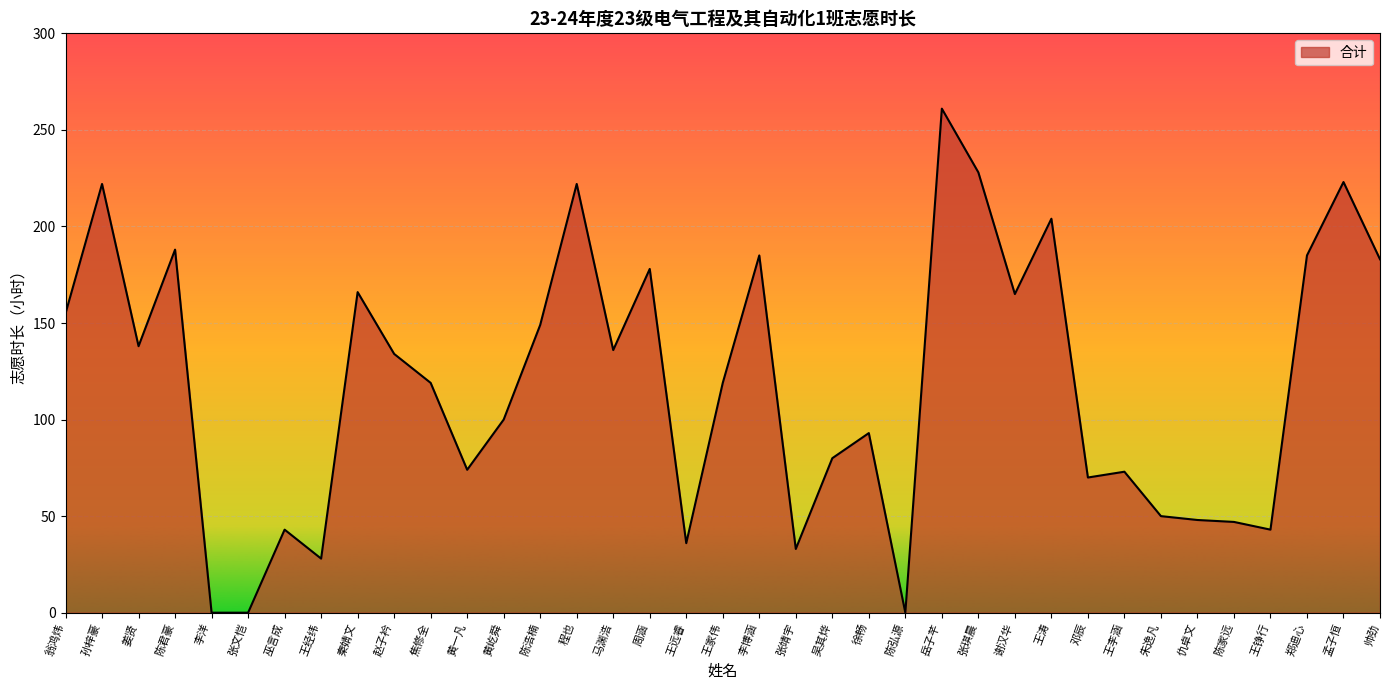

Between 邓辰 and 李洋, which is larger?

邓辰